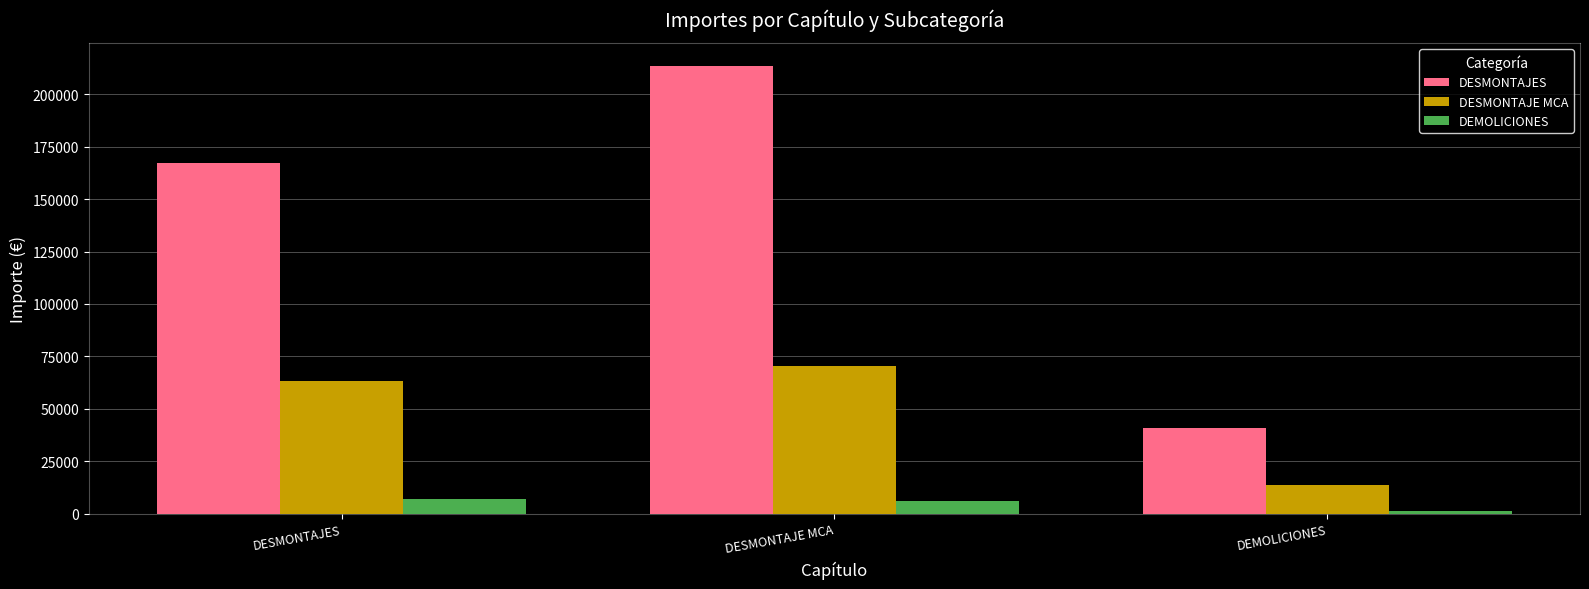

At which category is the sum across all series the highest?

DESMONTAJE MCA